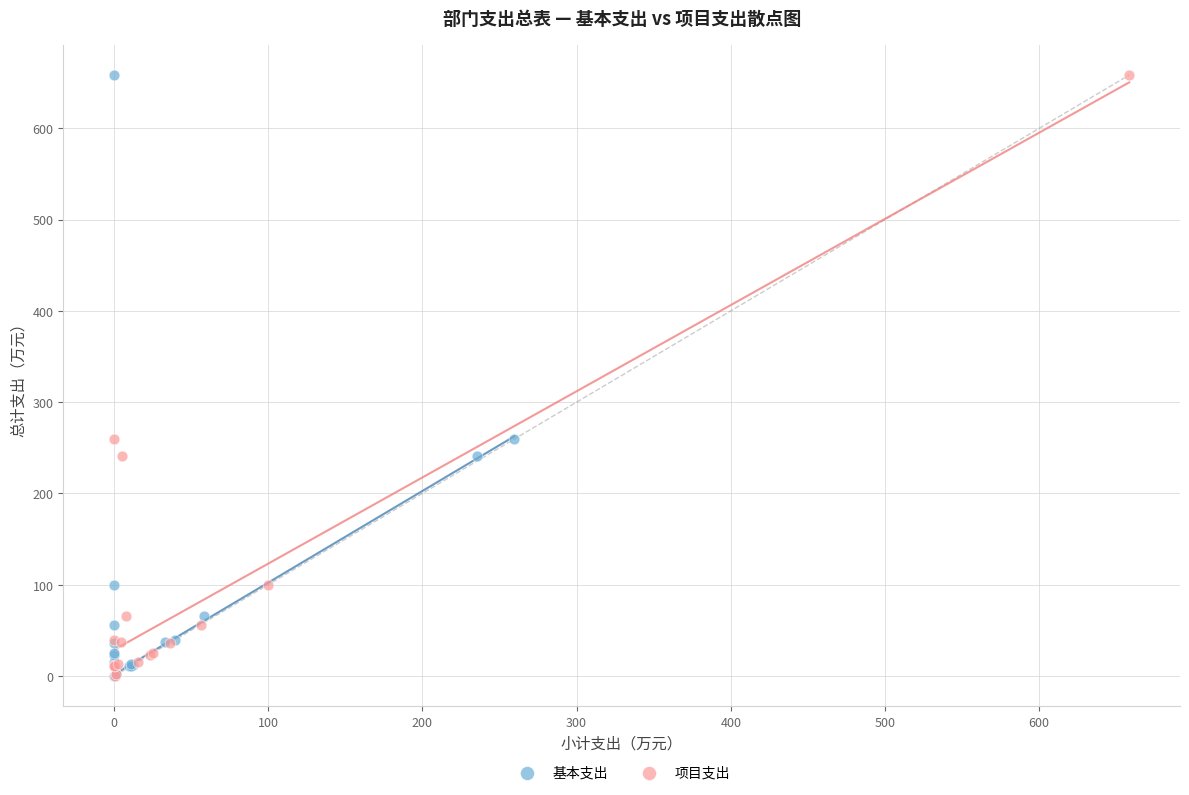

What are all the series names shown in the legend?

基本支出, 项目支出